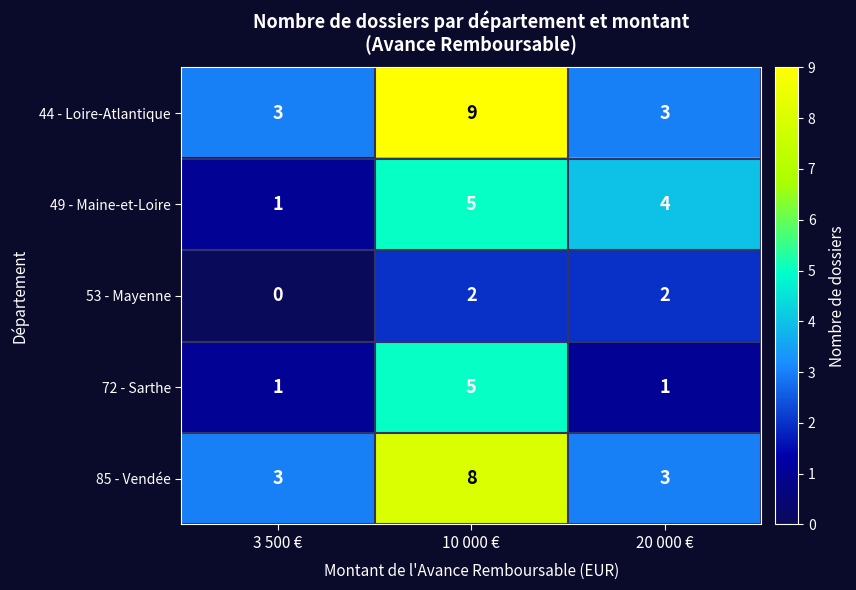

Where does the 49 - Maine-et-Loire series first go above 4?

10 000 €